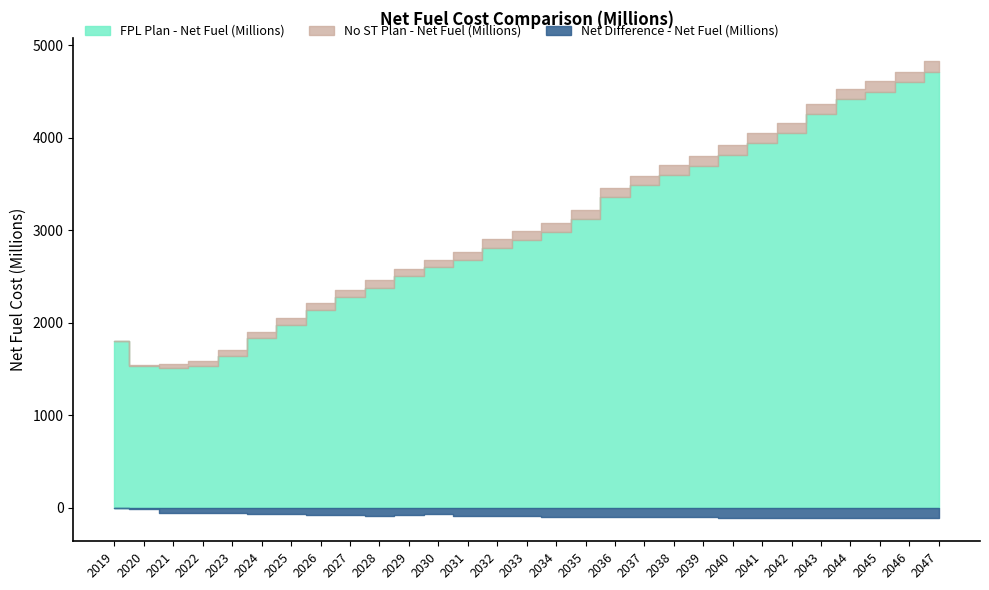

Reading left to right, what are all the values shown in this chart?

No ST Plan - Net Fuel (Millions): 1801.7	1547.7	1558.0	1583.4	1702.9	1901.2	2046.5	2217.4	2357.5	2462.9	2581.2	2675.9	2763.8	2901.2	2990.1	3079.7	3218.0	3457.9	3582.5	3700.1	3798.7	3921.6	4053.7	4154.1	4363.6	4530.4	4608.4	4711.8	4825.6
FPL Plan - Net Fuel (Millions): 1801.7	1532.2	1506.1	1528.3	1644.6	1835.0	1976.3	2143.1	2278.0	2379.0	2506.9	2604.9	2675.8	2811.1	2897.5	2985.9	3123.4	3360.0	3483.6	3599.1	3694.7	3815.7	3947.5	4046.2	4254.5	4419.7	4496.3	4598.4	4711.2
Net Difference - Net Fuel (Millions): 0.0	-15.5	-51.9	-55.1	-58.3	-66.2	-70.2	-74.3	-79.6	-83.9	-74.4	-71.0	-88.0	-90.1	-92.6	-93.8	-94.6	-97.9	-98.9	-101.0	-103.9	-105.9	-106.2	-107.9	-109.1	-110.7	-112.1	-113.4	-114.3